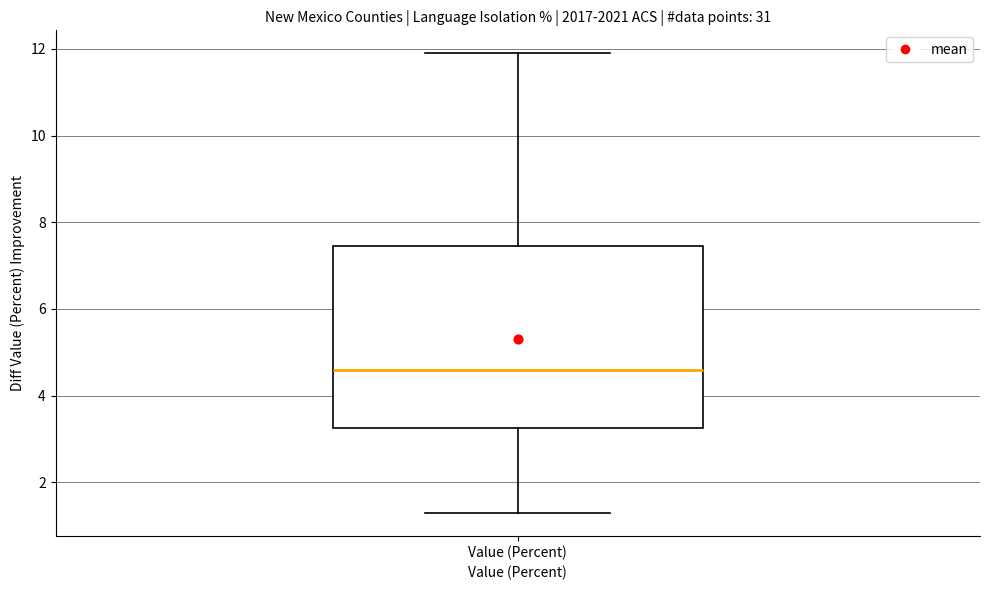

Where is the lower edge of the box for Value (Percent) on the y-axis? The values are not printed on the chart, so give them approximately, as read against the axis.

3.2